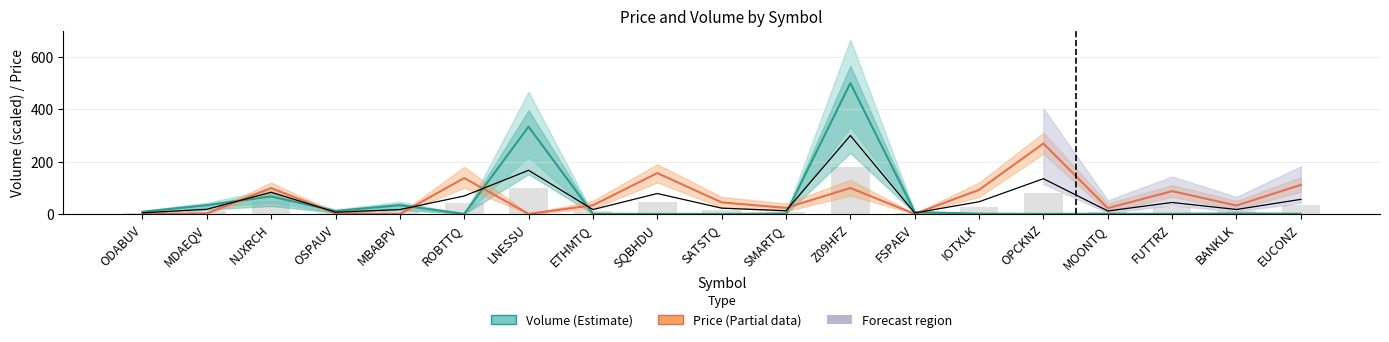

What is the difference between the second highest and minimum values in the Volume (scaled) series?

333.3